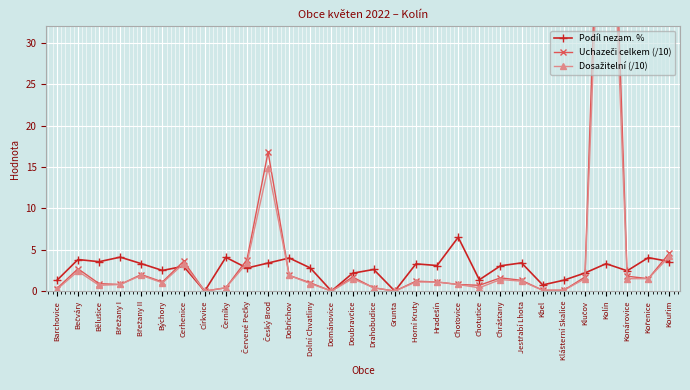

What is the value of the Dosažitelní (/10) point at the 9th from the left?

0.4